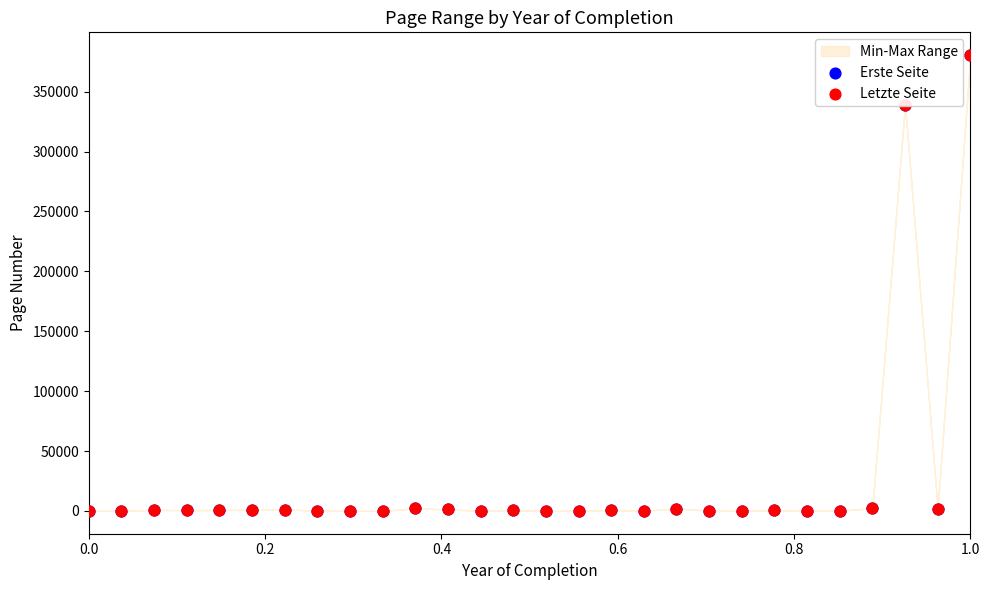

Is the value of Letzte Seite at 26 greater than the value of Erste Seite at 23?

Yes